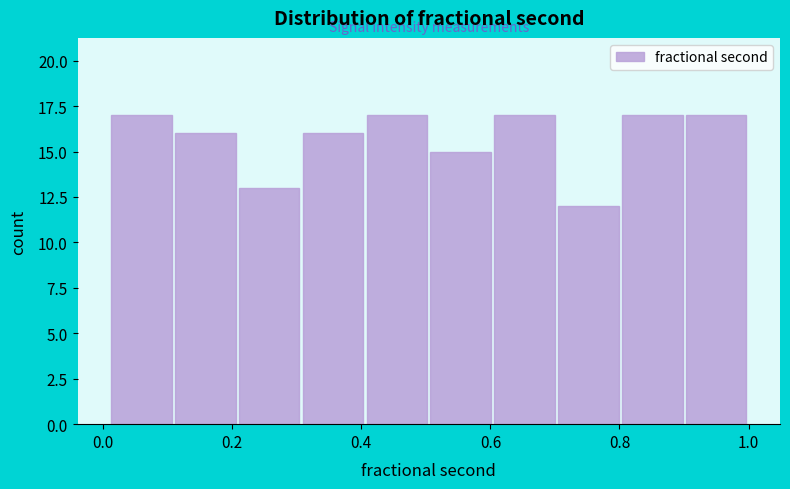

Reading left to right, list every bar in this chart as the range it spans on the x-axis followed by its height. Neither the bar edges nor the heights are printed on the chart, so give them approximately, as read against the axes.

0.0 to 0.1: 17
0.1 to 0.2: 16
0.2 to 0.3: 13
0.3 to 0.4: 16
0.4 to 0.5: 17
0.5 to 0.6: 15
0.6 to 0.7: 17
0.7 to 0.8: 12
0.8 to 0.9: 17
0.9 to 1.0: 17